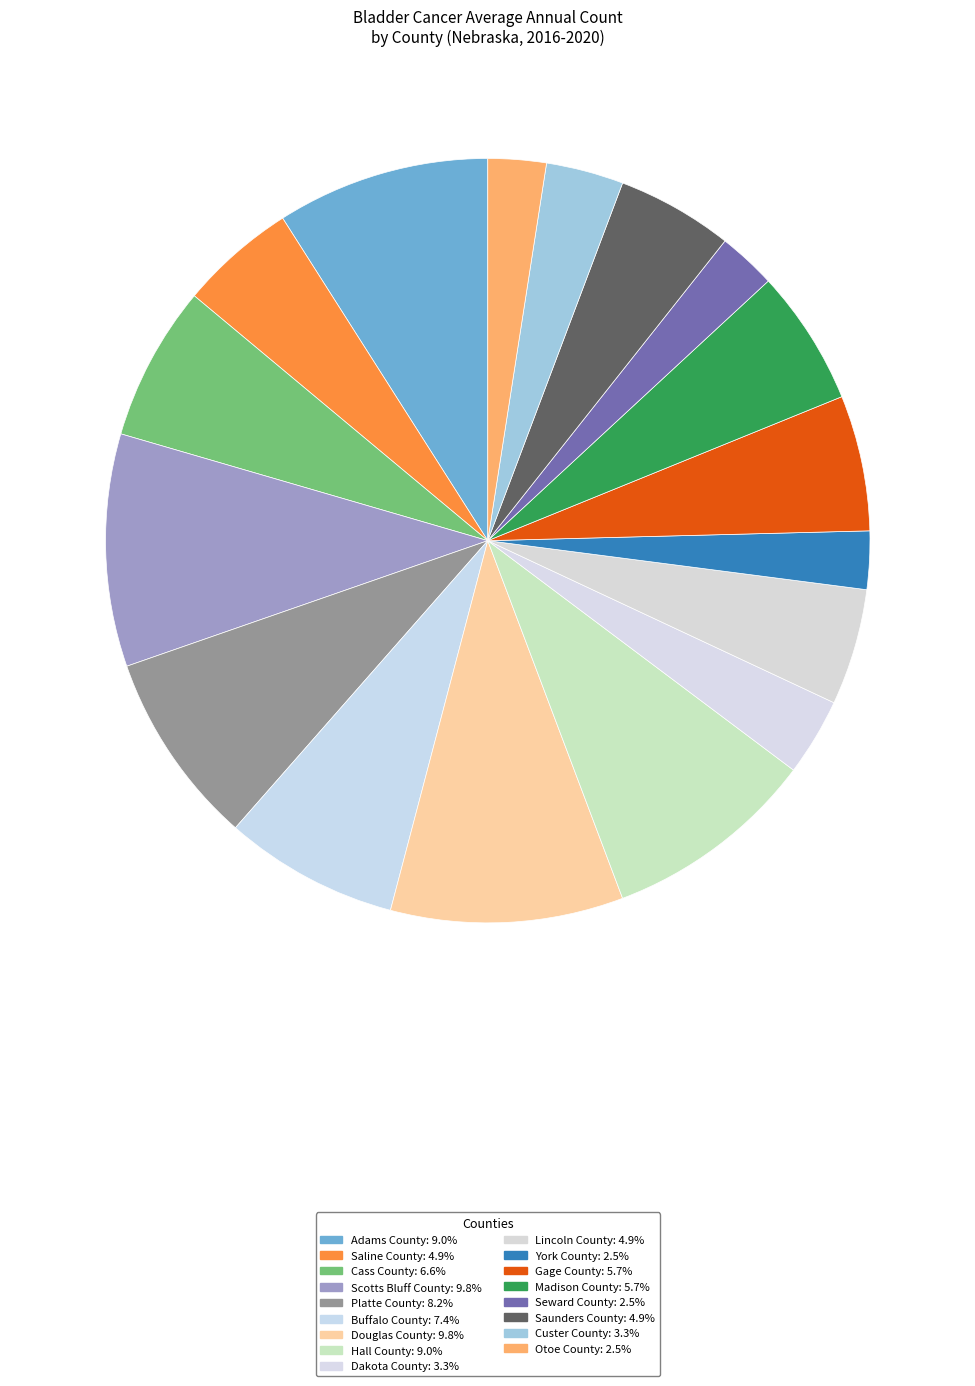

How many slices are in this pie chart?

17